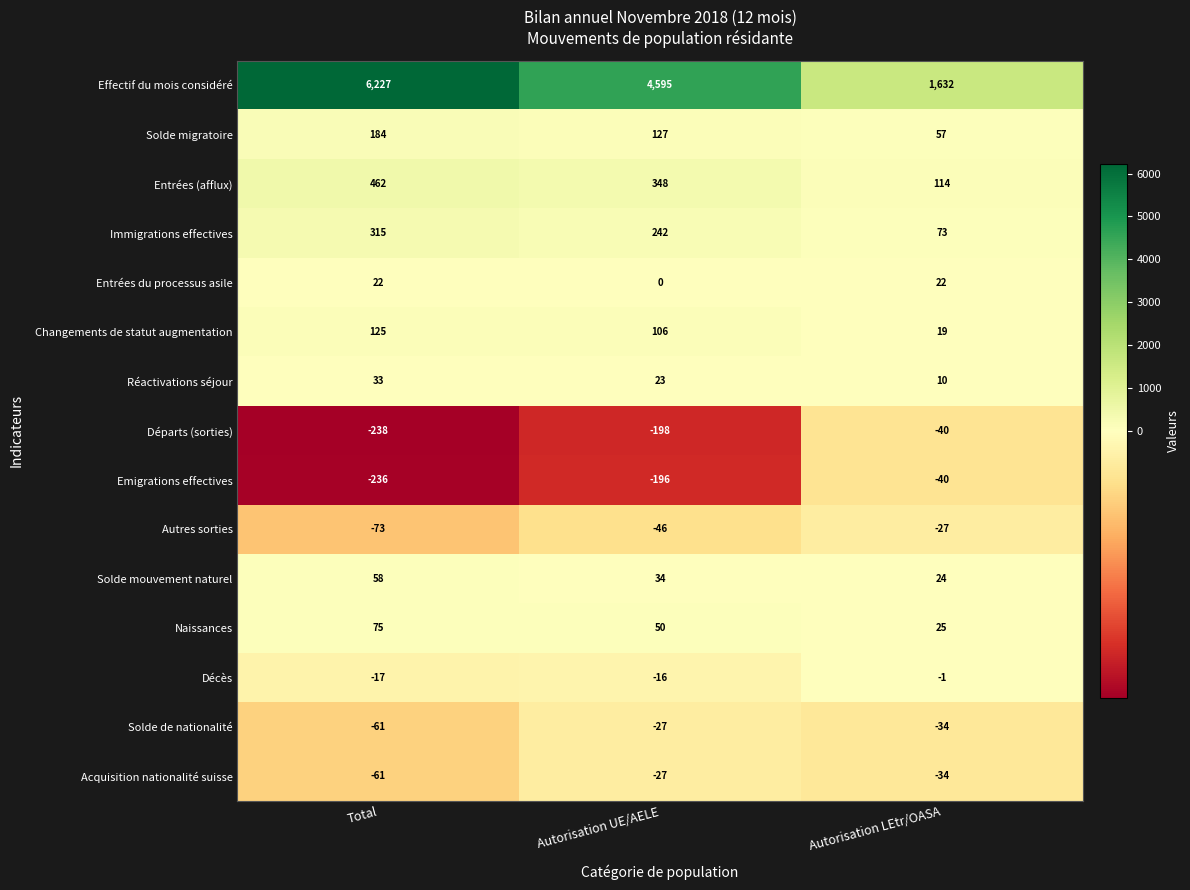

At how many categories does at least one series exceed 3636?

2